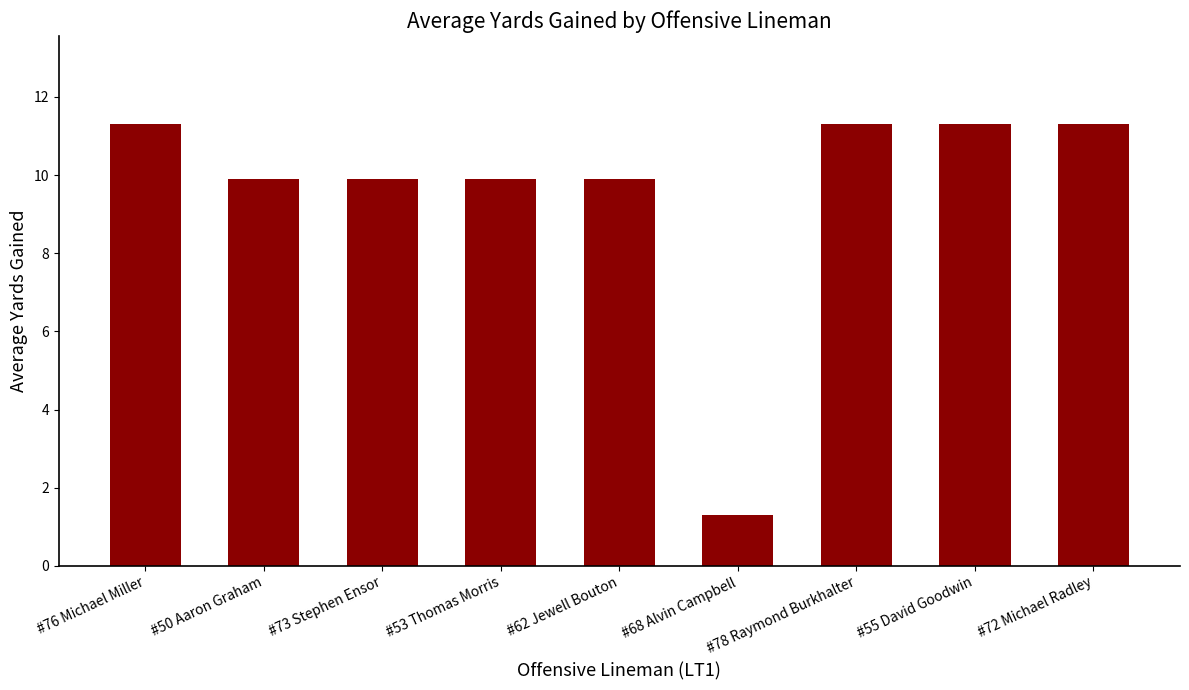

Reading right to left, transcribe all the data shown in this chart.

11.3	11.3	11.3	1.3	9.9	9.9	9.9	9.9	11.3